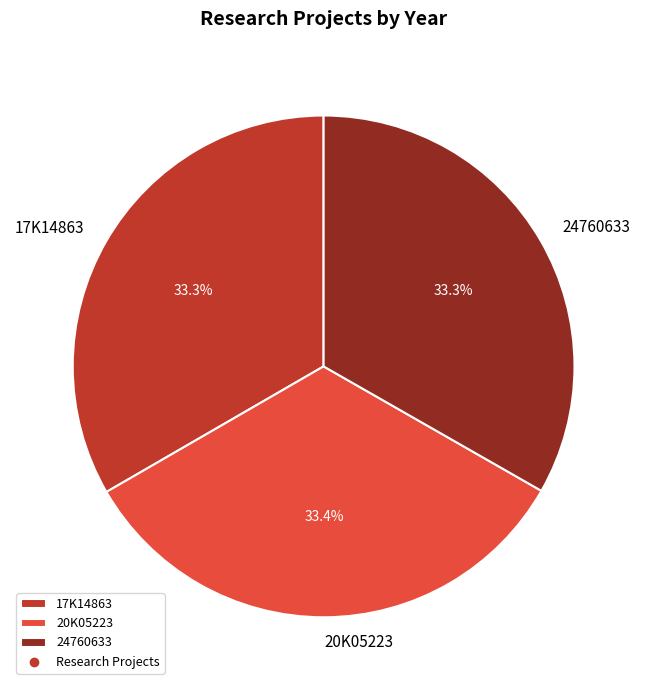

True or false: 20K05223 accounts for 33% of the total.

True